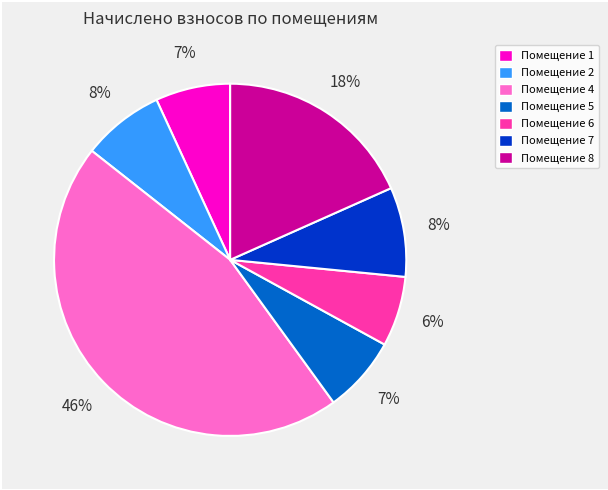

Which category has the biggest portion of the pie?

Помещение 4